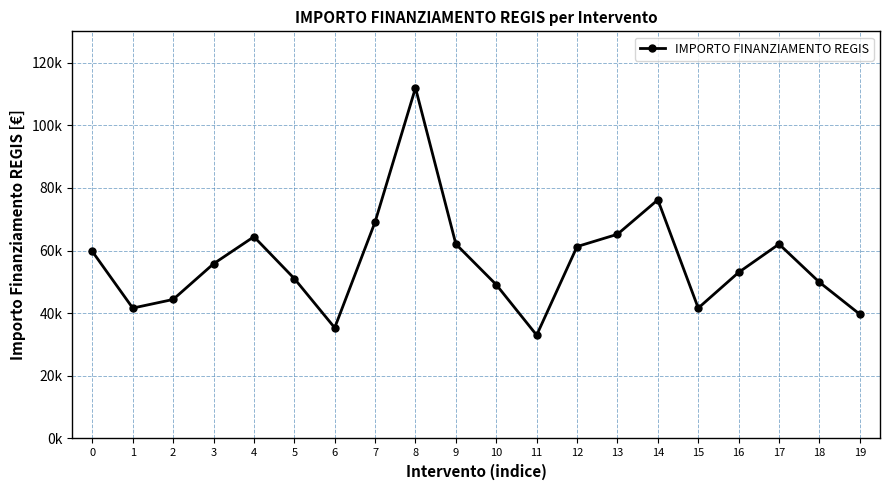

At which category does the chart reach its minimum across all series?

11